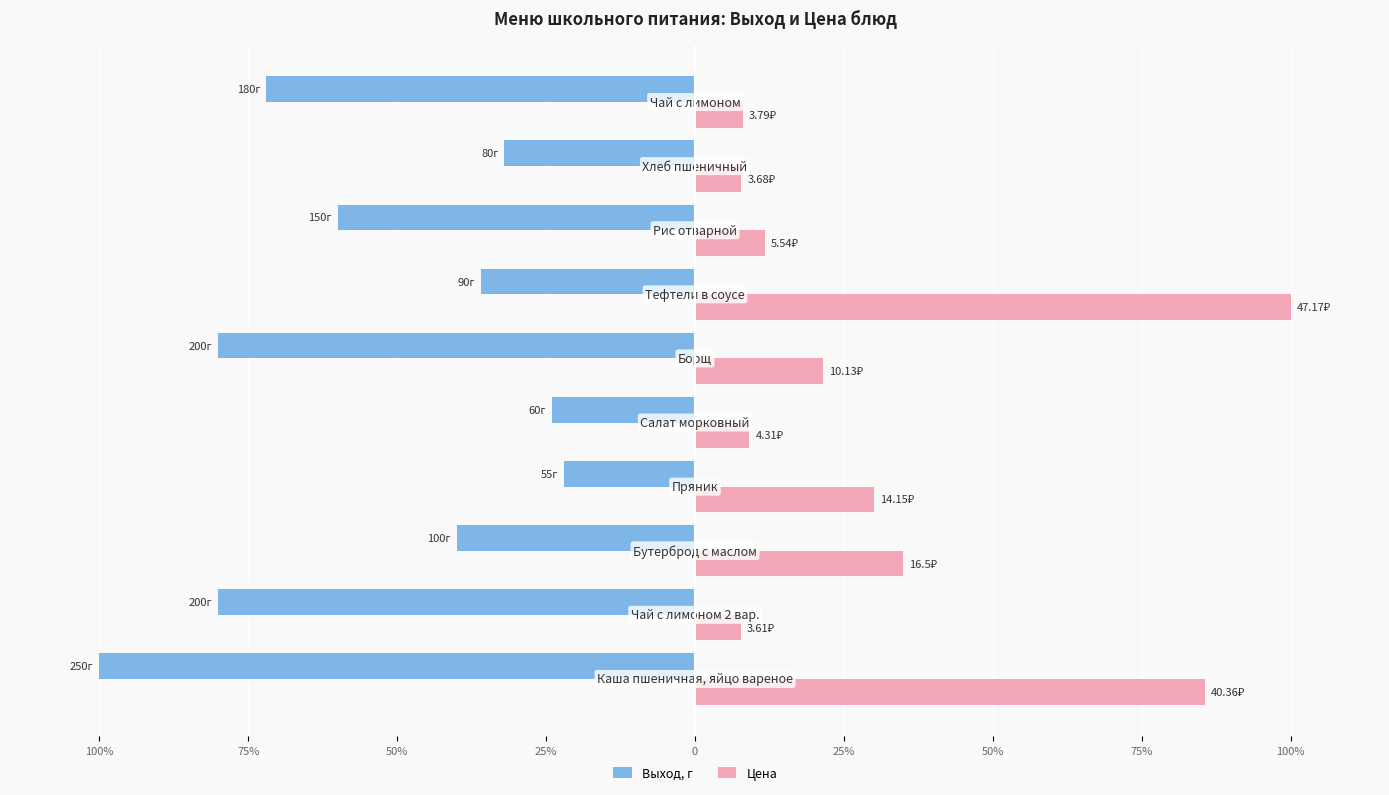

What are all the series names shown in the legend?

Выход, г, Цена